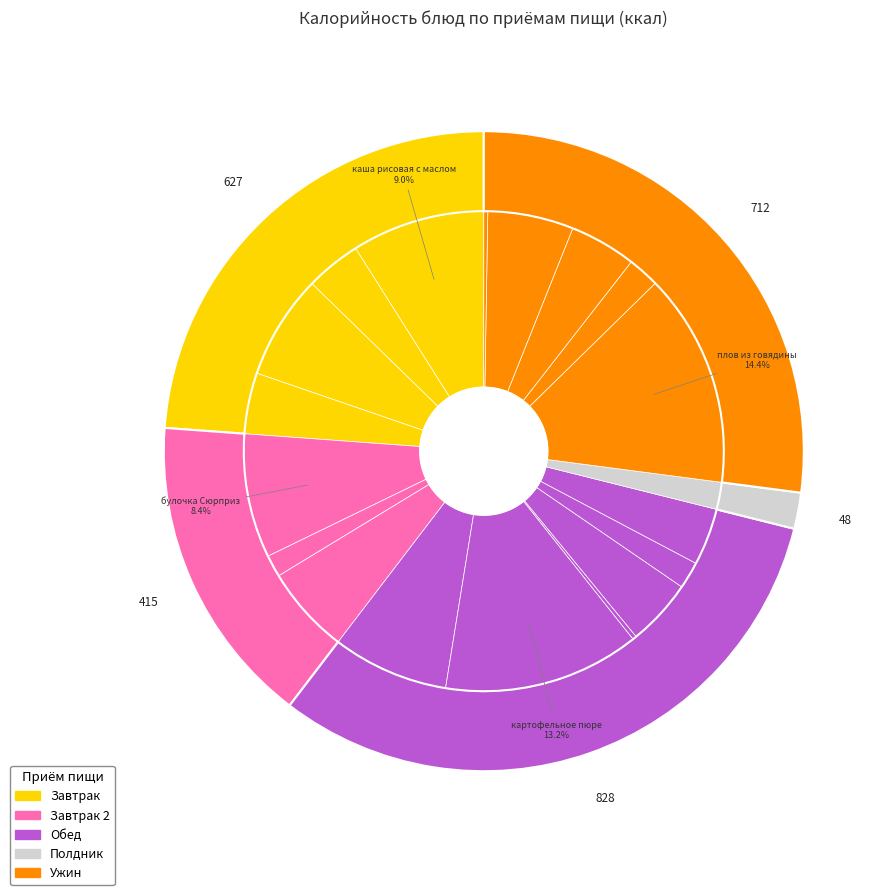

Which category has the biggest portion of the pie?

плов из говядины